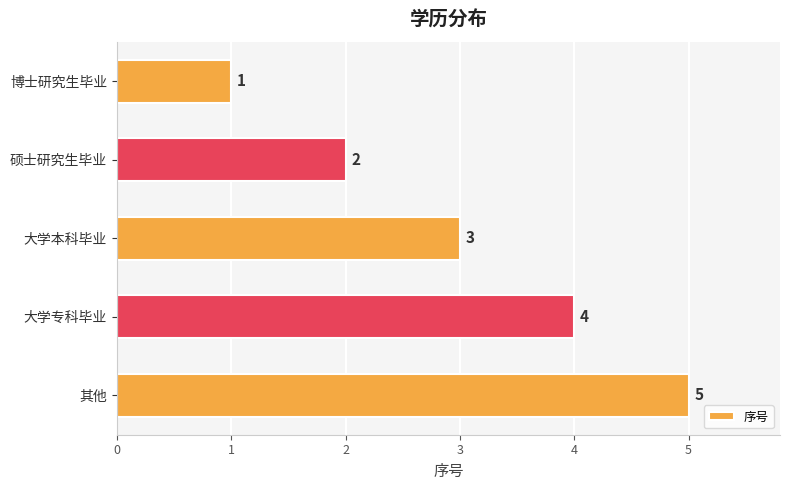

Count the number of categories in the chart.

5